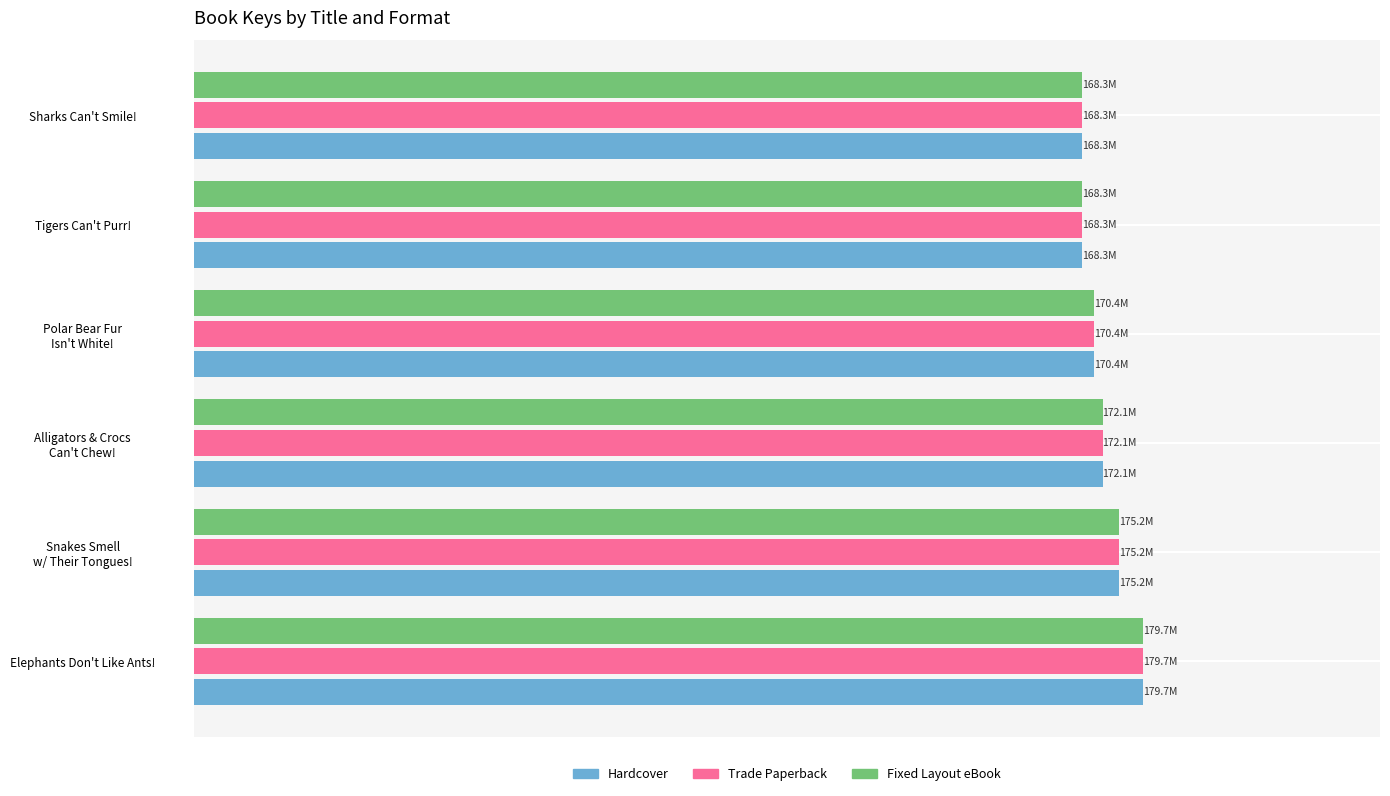

Reading right to left, list all the values displayed in this chart.

Hardcover: 125=168.3	100=168.3	75=170.4	50=172.1	25=175.2	0=179.7
Trade Paperback: 125=168.3	100=168.3	75=170.4	50=172.1	25=175.2	0=179.7
Fixed Layout eBook: 125=168.3	100=168.3	75=170.4	50=172.1	25=175.2	0=179.7